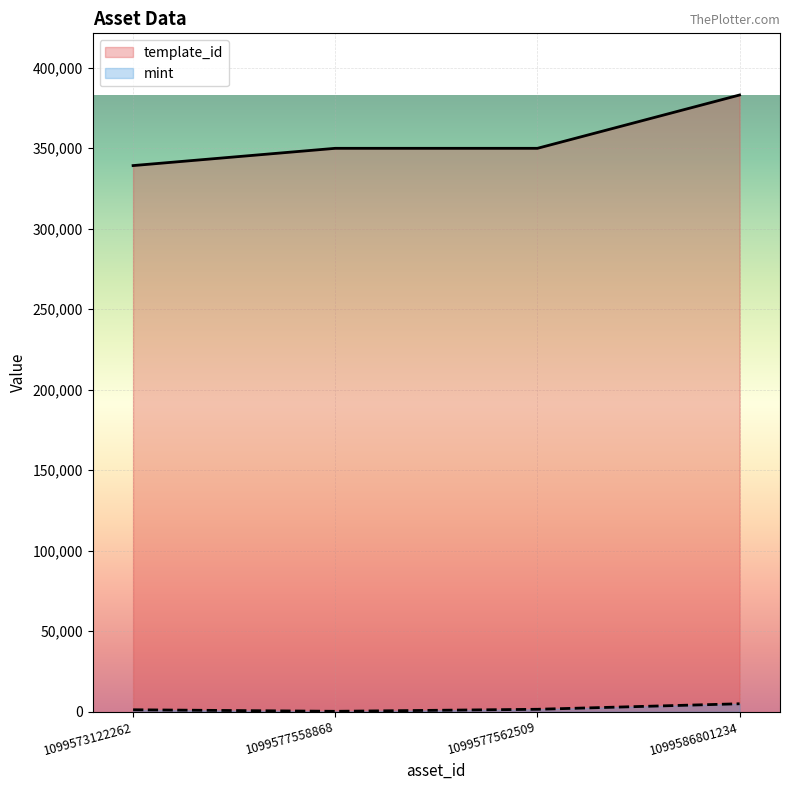

True or false: template_id has more than 0 points higher than both neighbors.

False